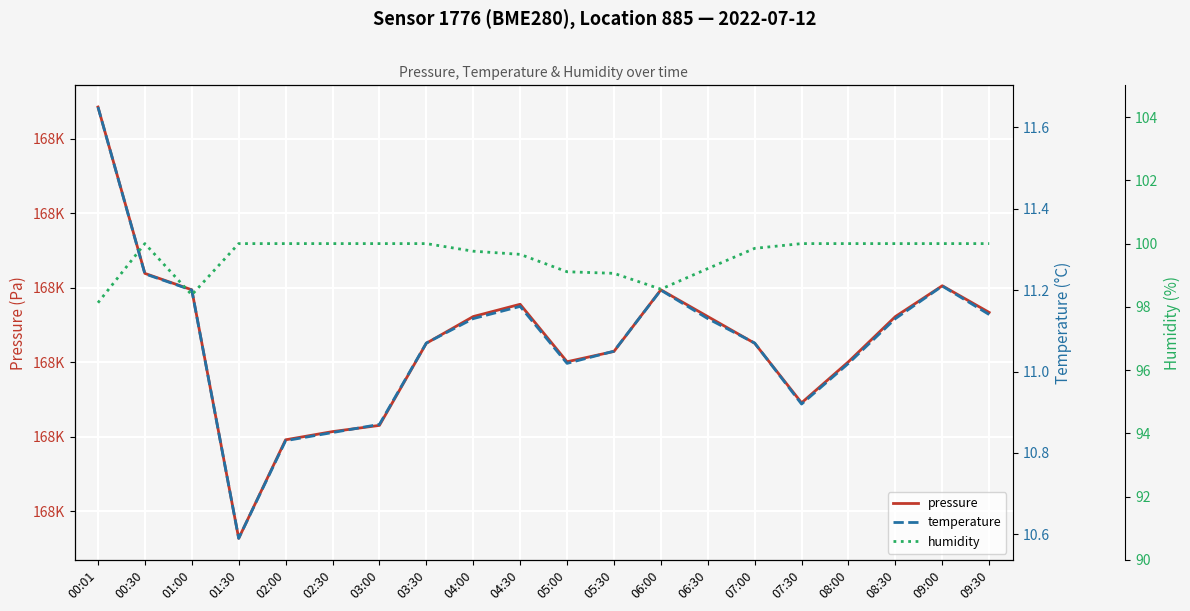

Reading left to right, what are all the values shown in this chart?

pressure: 168321.4	168209.7	168198.7	168031.7	168097.9	168103.4	168107.6	168162.8	168180.7	168188.9	168150.3	168157.2	168198.7	168180.7	168162.8	168122.8	168150.3	168180.7	168201.4	168183.4
temperature: 11.7	11.2	11.2	10.6	10.8	10.8	10.9	11.1	11.1	11.2	11.0	11.1	11.2	11.1	11.1	10.9	11.0	11.1	11.2	11.1
humidity: 98.1	100.0	98.4	100.0	100.0	100.0	100.0	100.0	99.8	99.7	99.1	99.1	98.6	99.2	99.8	100.0	100.0	100.0	100.0	100.0